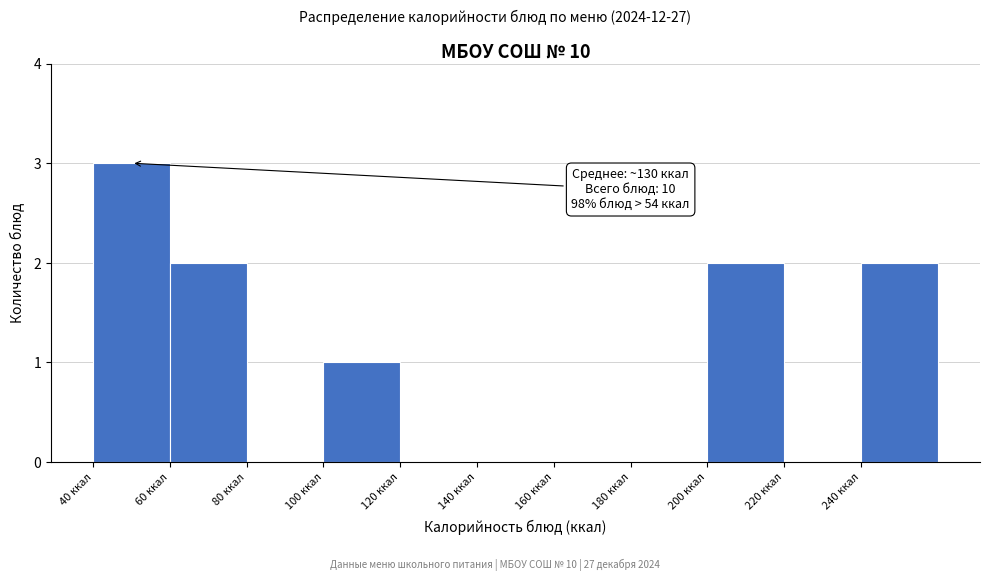

Which range on the x-axis has the tallest bar?

40 to 60